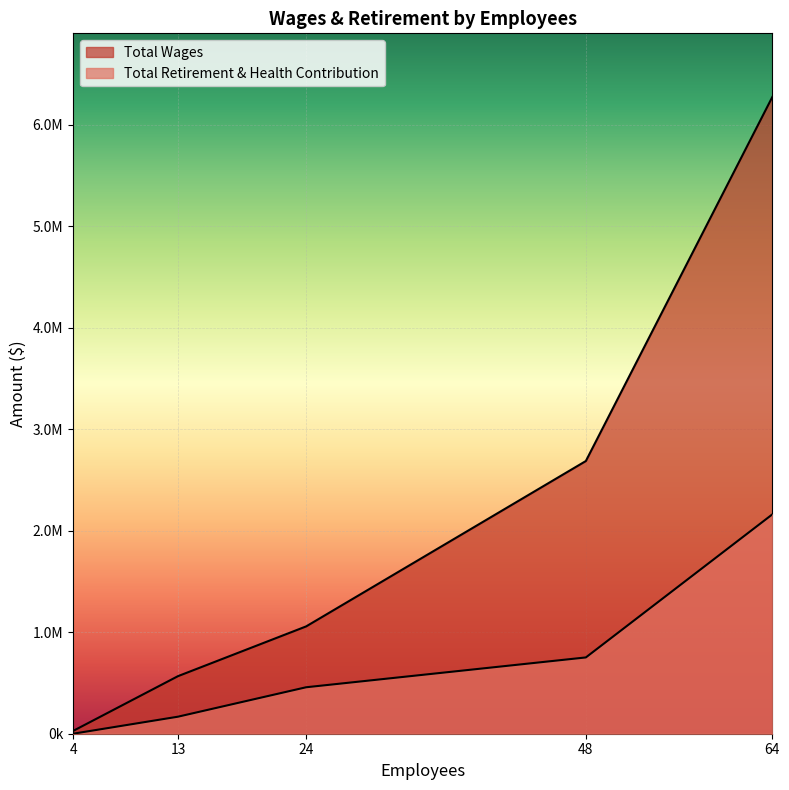

What is the greatest value displayed?

6270931